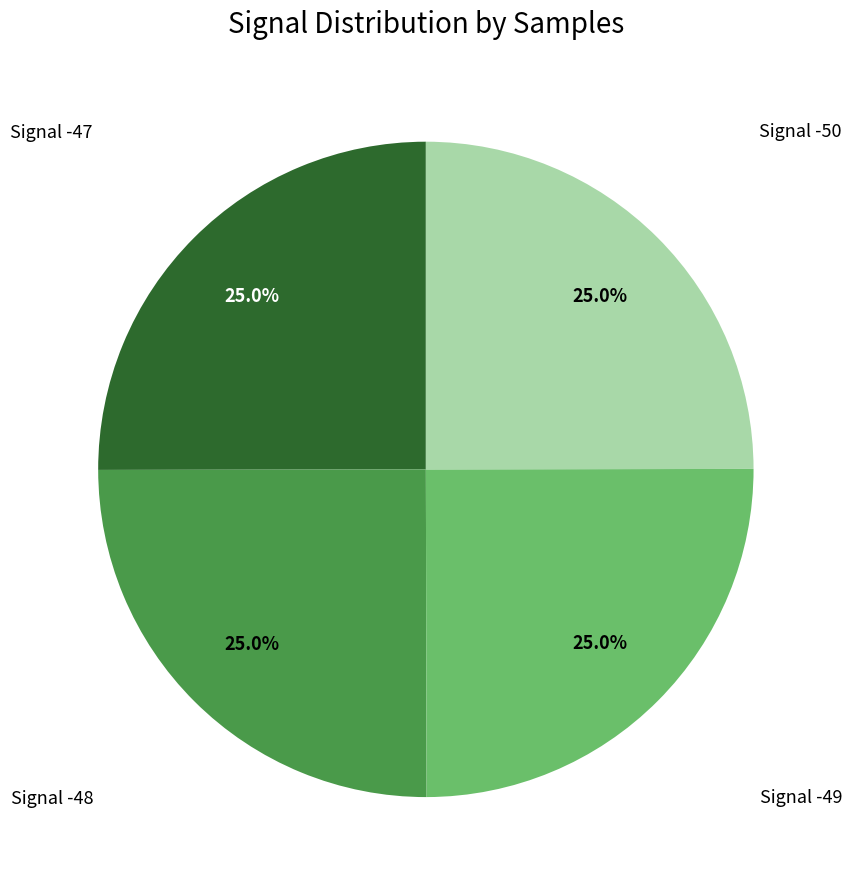

What percentage do Signal -48 and Signal -49 together represent?

50.0%